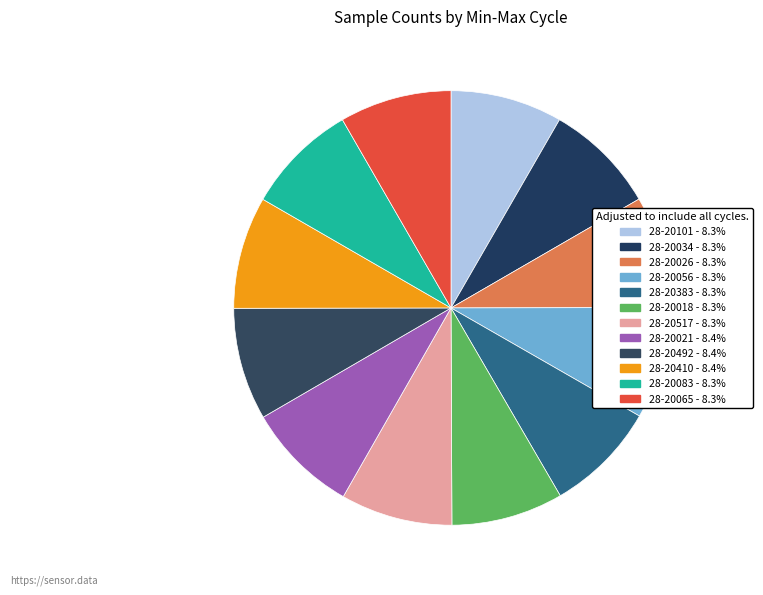

Approximately how many times larger is the value at 28-20018 compared to 28-20026?

1.0